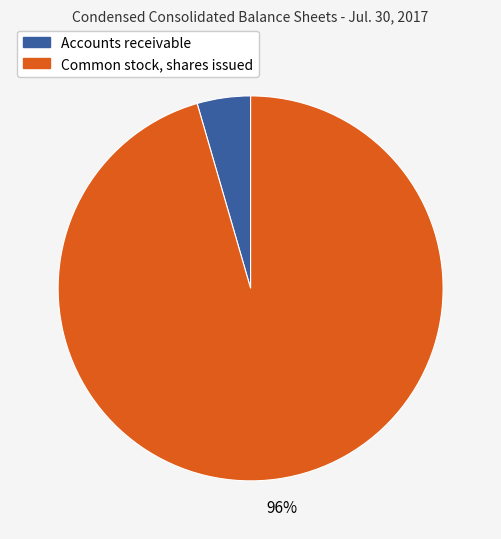

Rank the categories by value from lowest to highest.

Accounts receivable, Common stock, shares issued